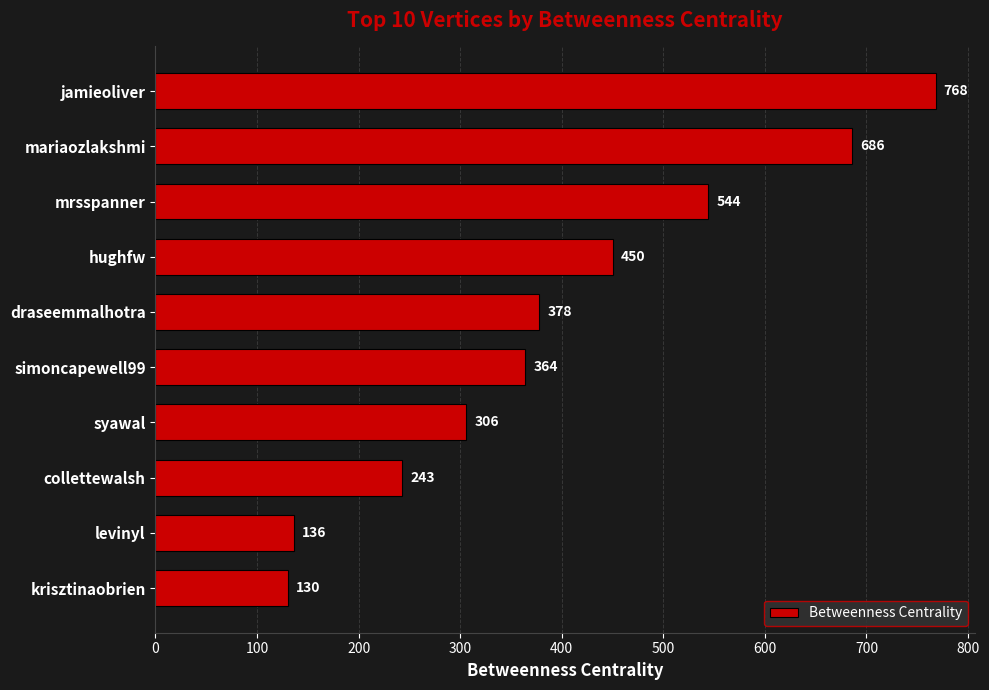

How many bars are there in total?

10